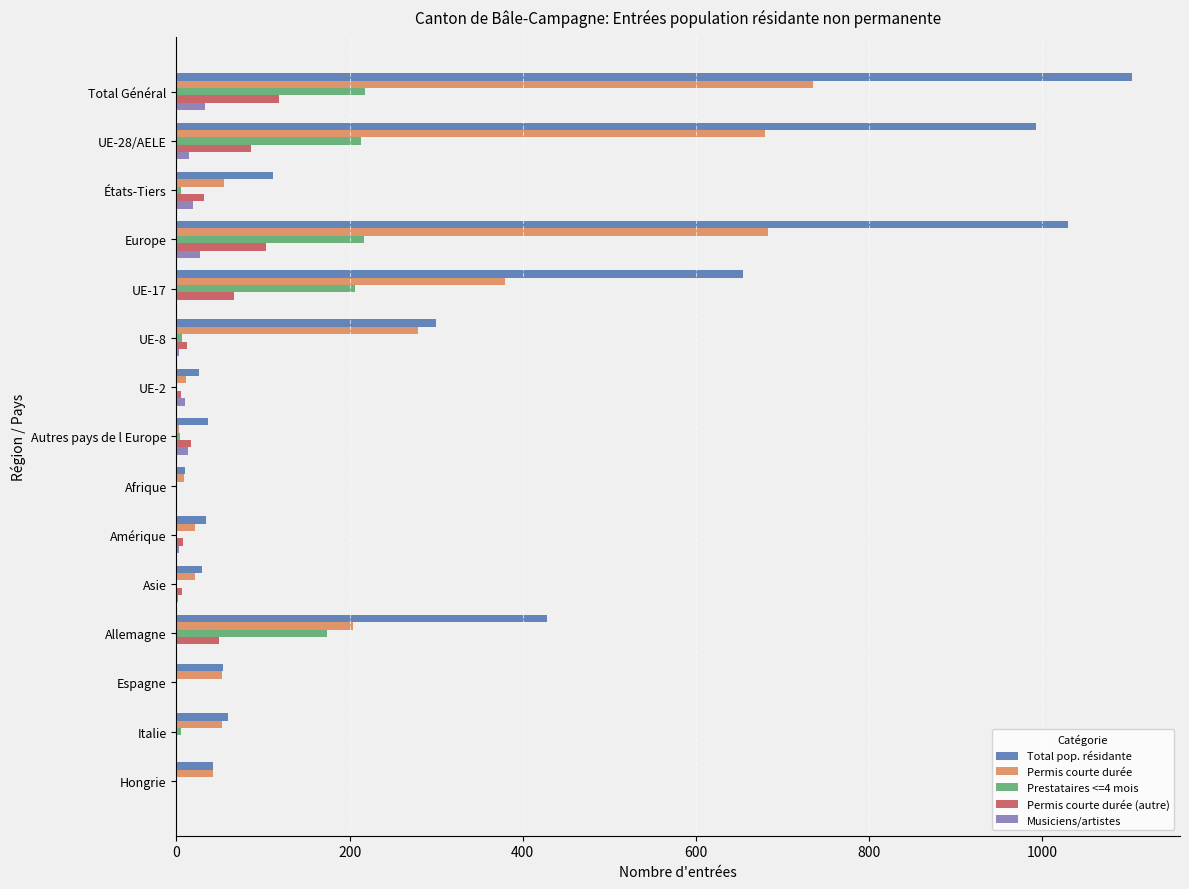

Which series has the largest total across all categories?

Total pop. résidante